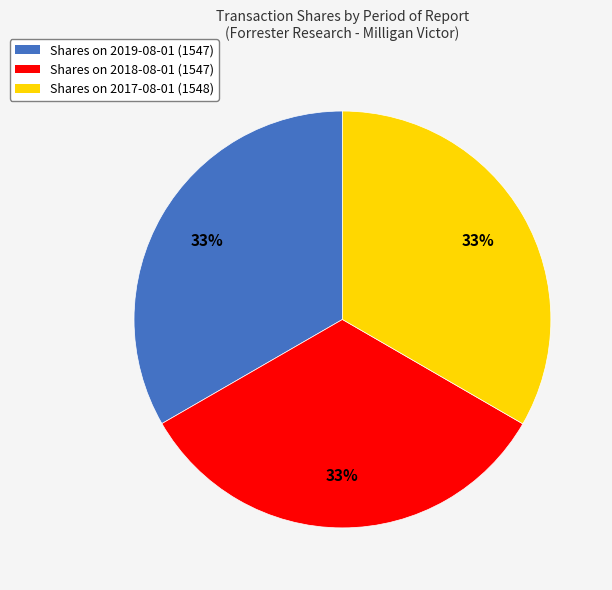

What percentage is the Shares on 2018-08-01 (1547) slice, to the nearest percent?

33%